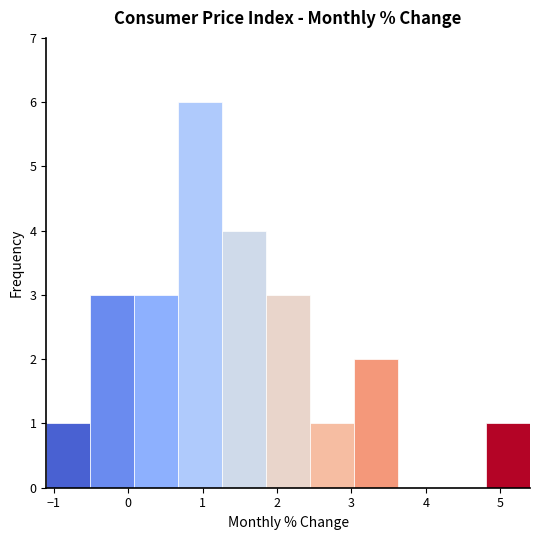

Reading left to right, list every bar in this chart as the range it spans on the x-axis followed by its height. Neither the bar edges nor the heights are printed on the chart, so give them approximately, as read against the axes.

-1.1 to -0.5: 1
-0.5 to 0.1: 3
0.1 to 0.7: 3
0.7 to 1.3: 6
1.3 to 1.9: 4
1.9 to 2.4: 3
2.4 to 3.0: 1
3.0 to 3.6: 2
3.6 to 4.2: 0
4.2 to 4.8: 0
4.8 to 5.4: 1